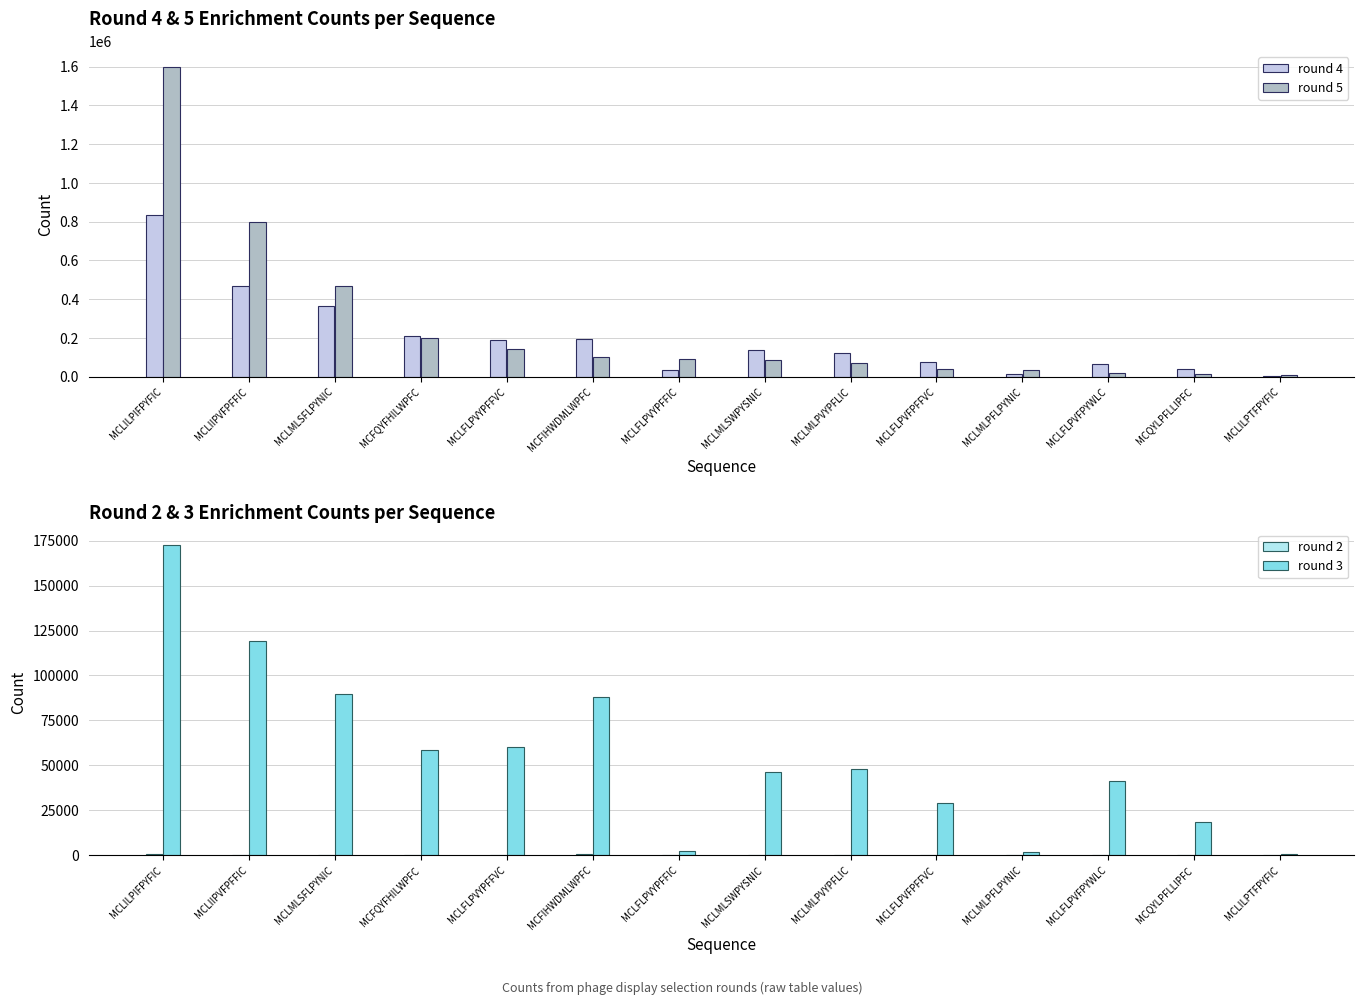

Where does the round 5 series first go above 90815?

MCLILPIFPYFIC